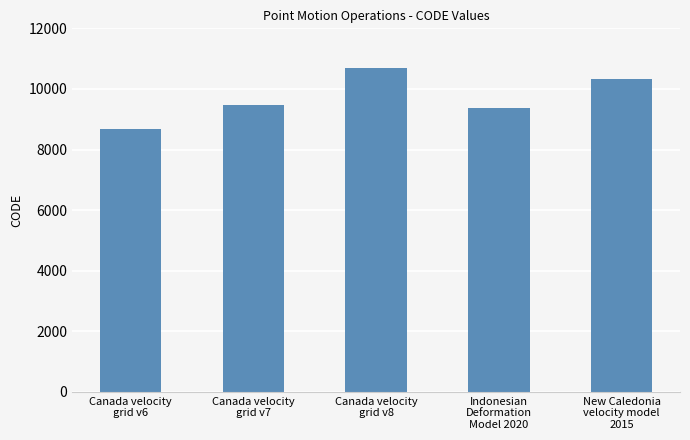

Is it true that the value at Canada velocity
grid v7 is 5064?

False